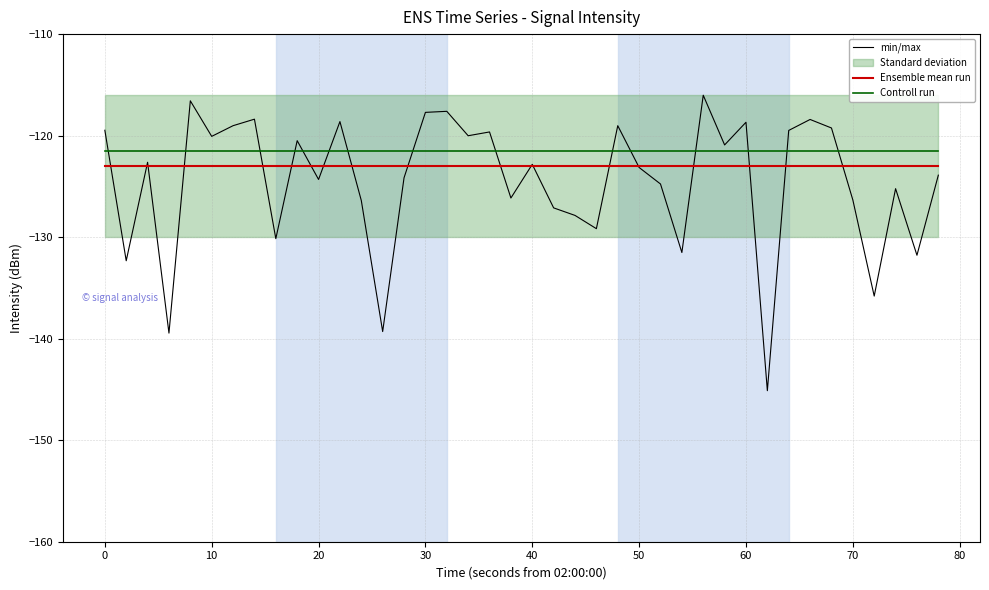

What is the minimum value for min/max?

-145.1